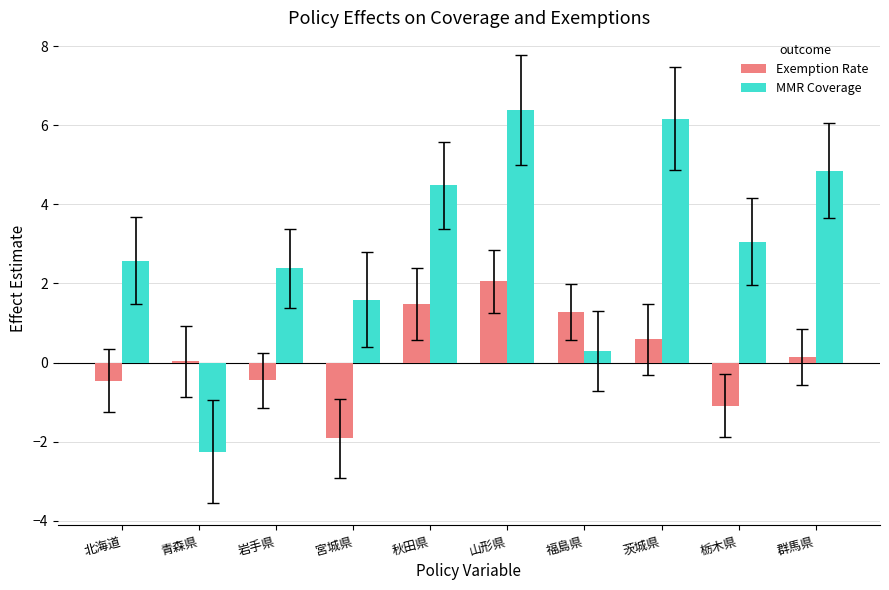

Is the value of MMR Coverage at 群馬県 greater than the value of Exemption Rate at 福島県?

Yes